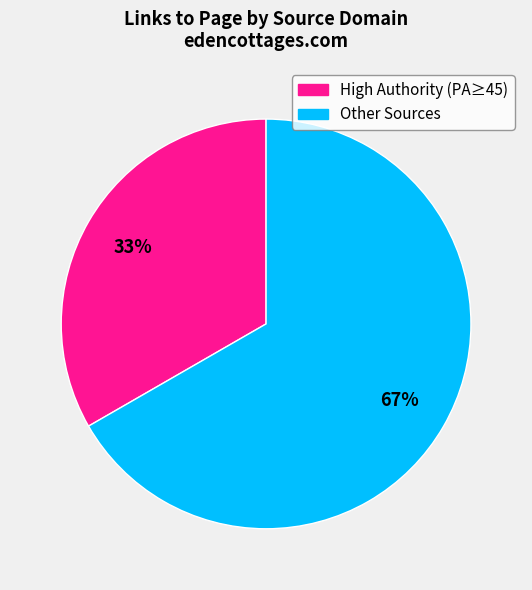

Between Other Sources and High Authority (PA≥45), which is larger?

Other Sources